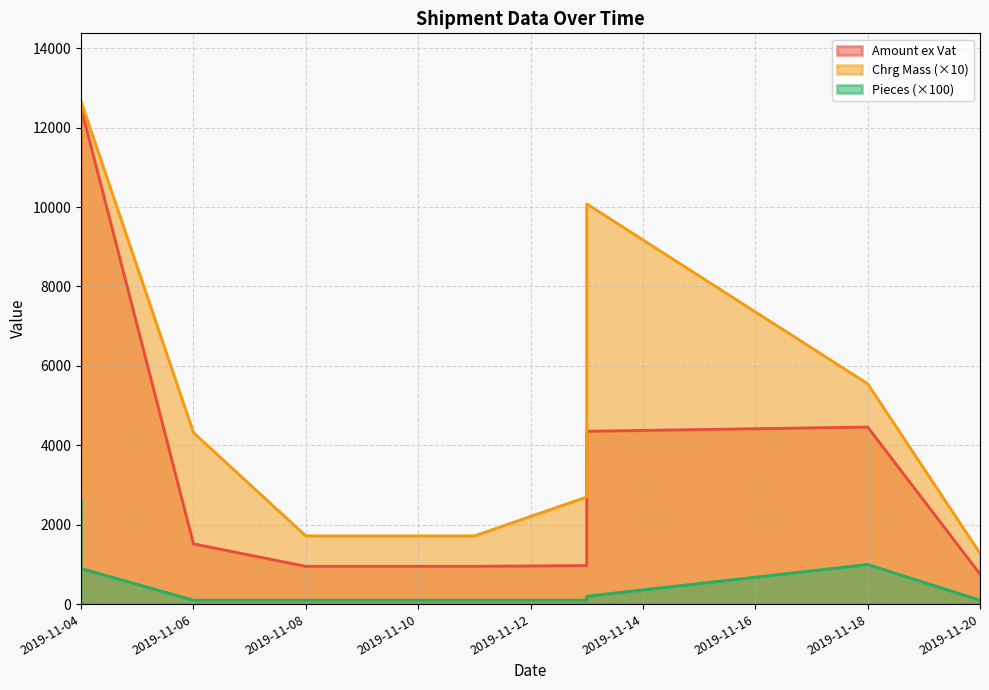

What is the difference between the maximum and minimum values in the Amount ex Vat series?

11742.7